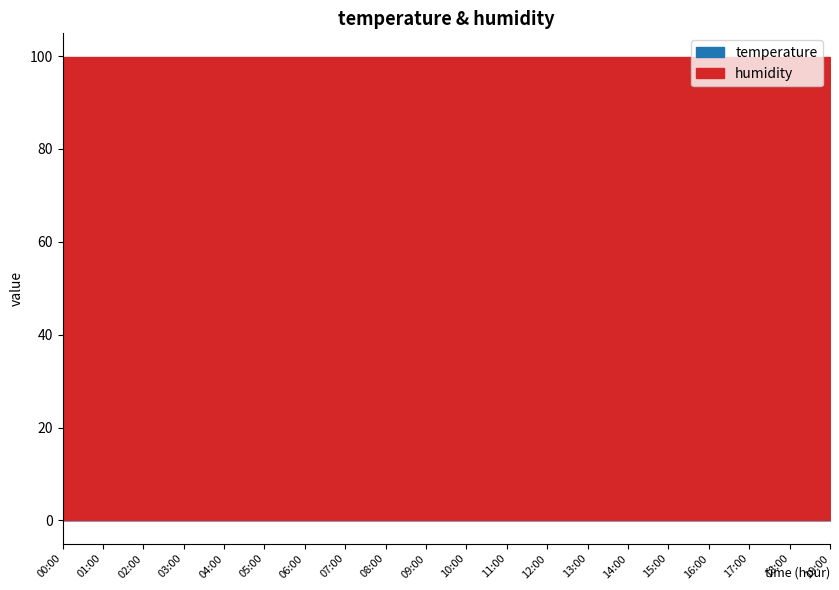

What is the sum of all temperature values?

445.0